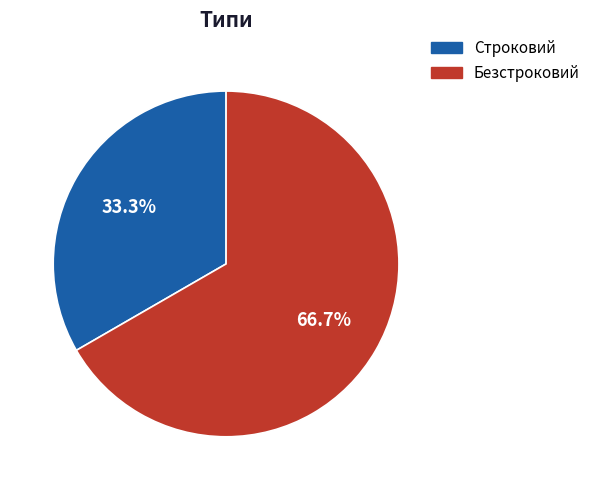

Which category has the smallest portion of the pie?

Строковий